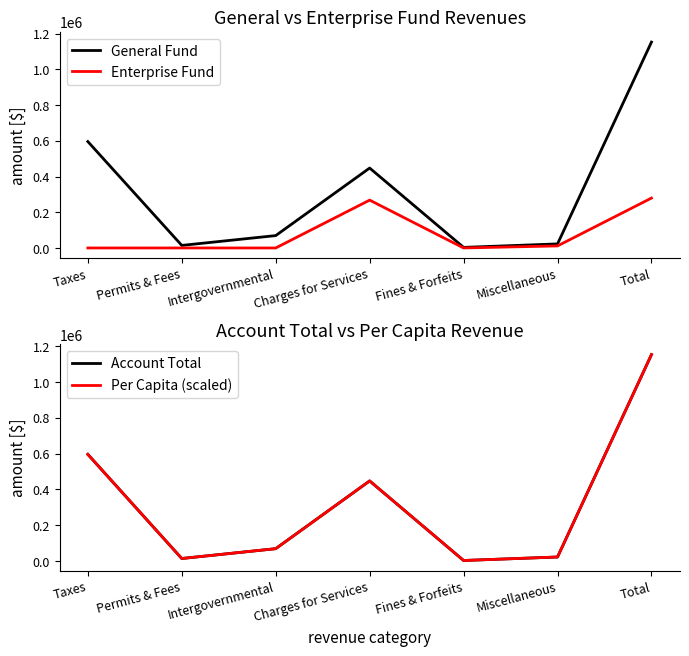

Is it true that Enterprise Fund equals 11469.0 at Miscellaneous?

True